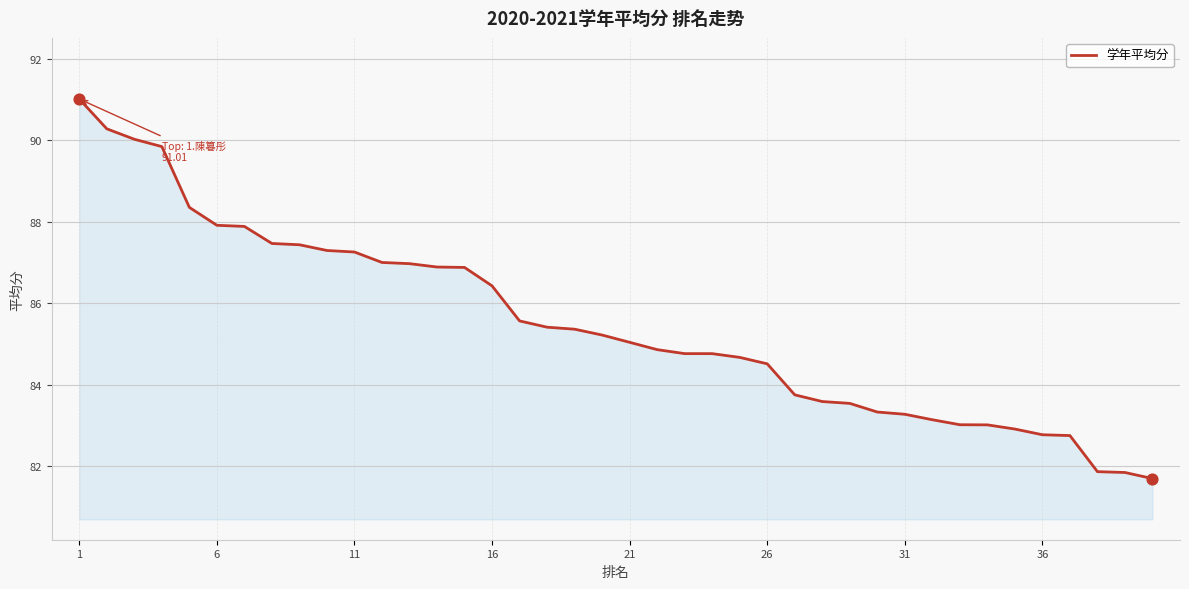

What is the greatest value displayed?

91.0